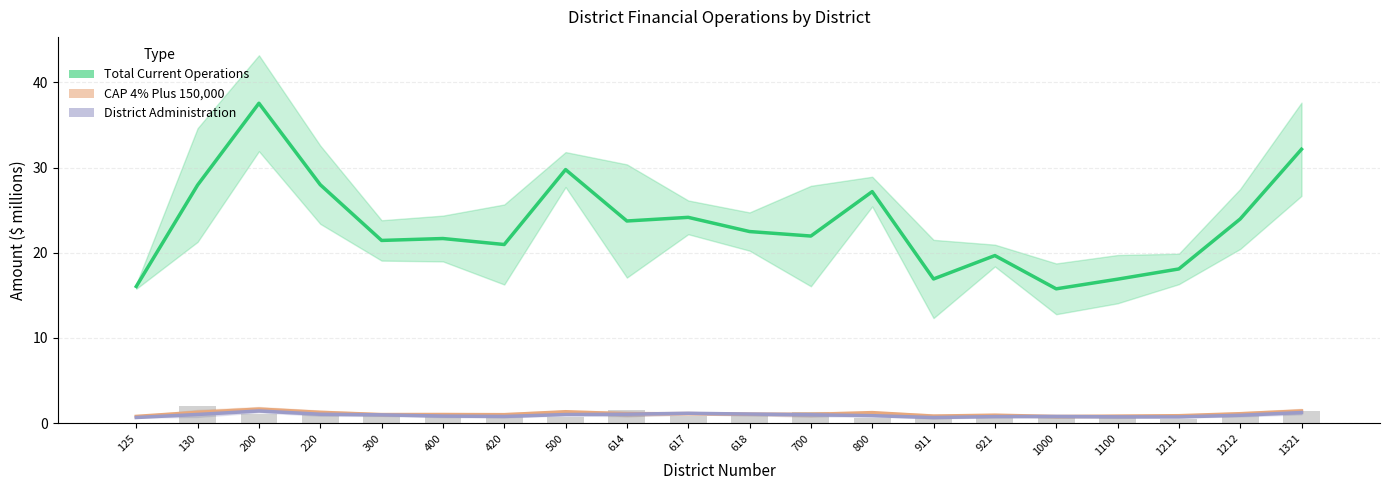

Rank the series by their maximum value, from highest to lowest.

Total Current Operations, CAP 4% Plus 150000, District Administration